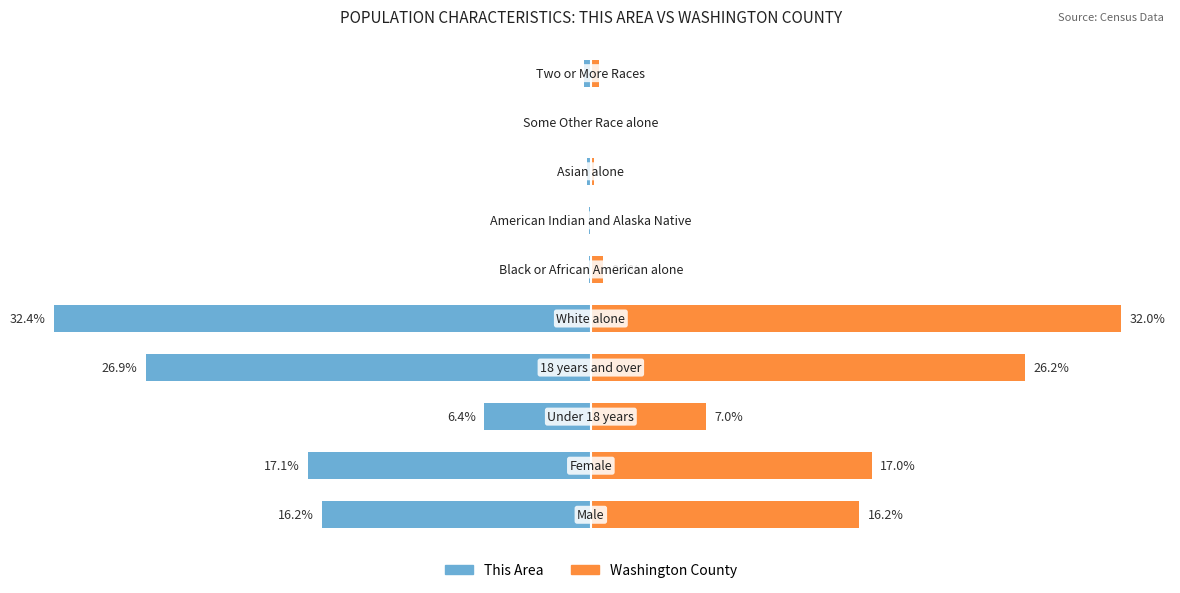

Rank the series by their average value, from highest to lowest.

Washington County, This Area